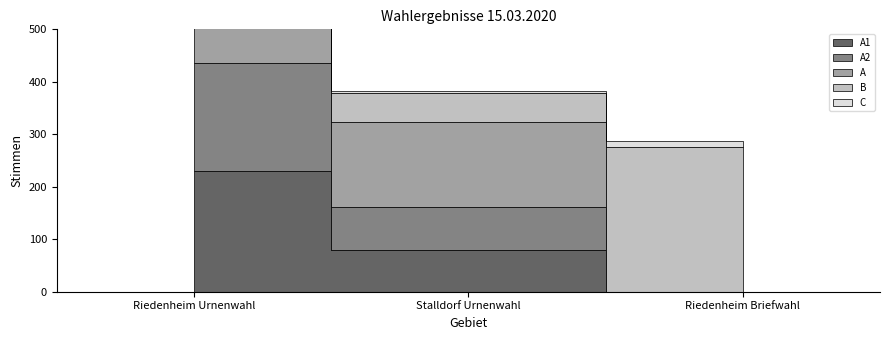

At Riedenheim Briefwahl, list the series in order from largest to smallest.

B, C, A1, A2, A